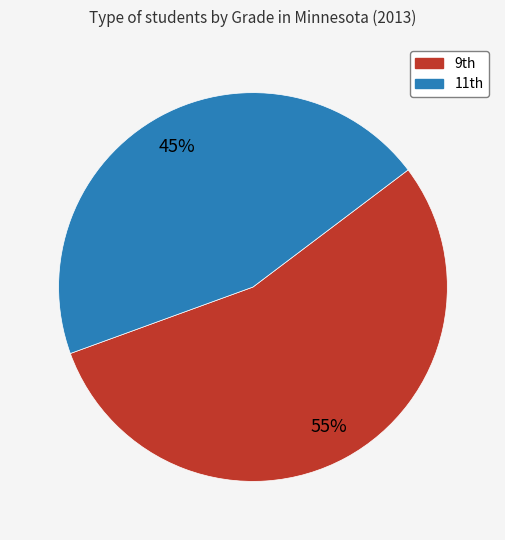

Rank the categories by value from highest to lowest.

9th, 11th